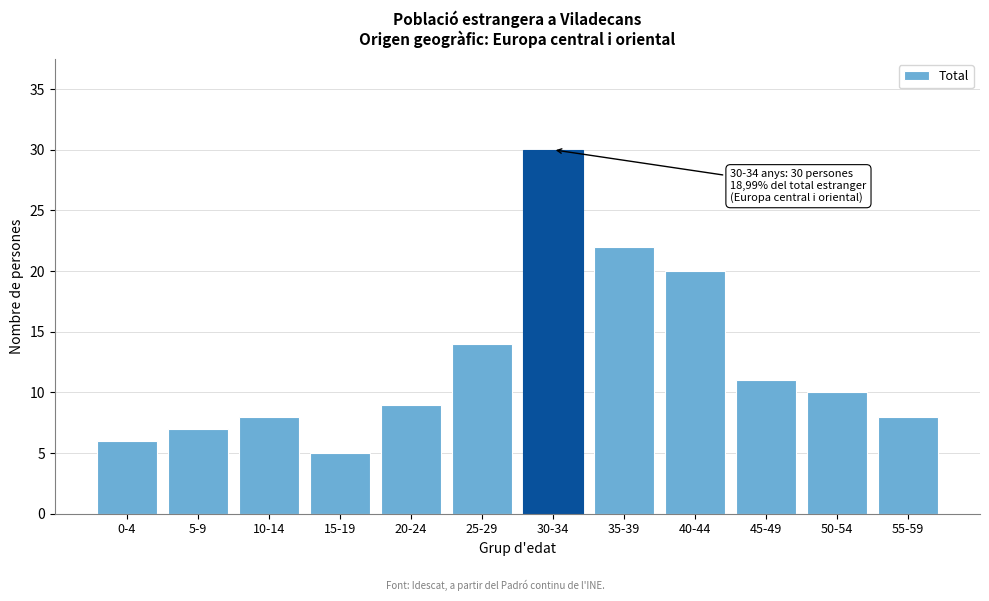

Reading left to right, list all the values displayed in this chart.

0-4=6	5-9=7	10-14=8	15-19=5	20-24=9	25-29=14	30-34=30	35-39=22	40-44=20	45-49=11	50-54=10	55-59=8